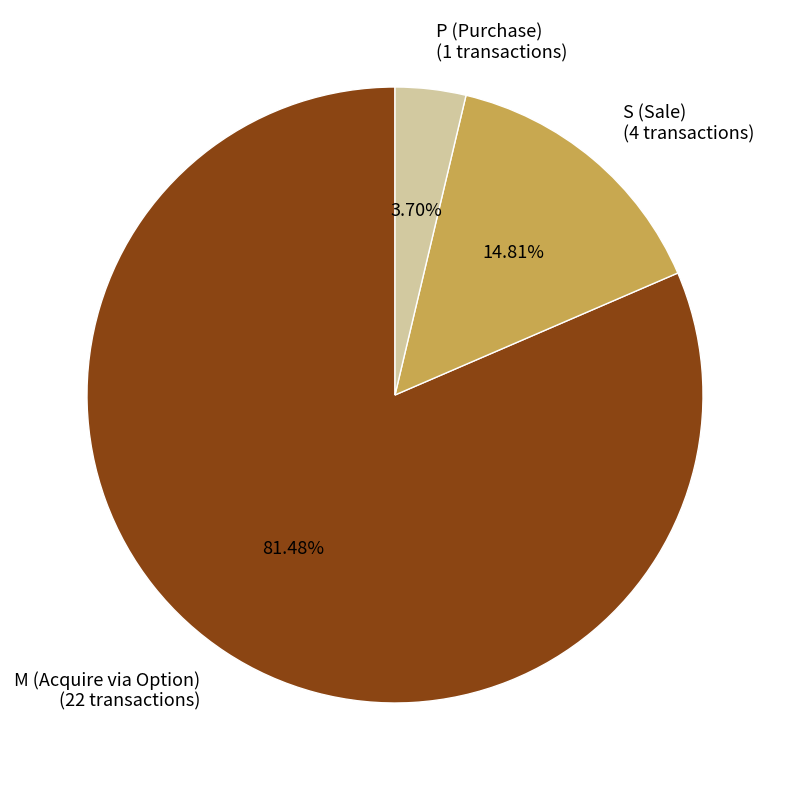

To the nearest percent, what is the combined percentage of P and S?

19%